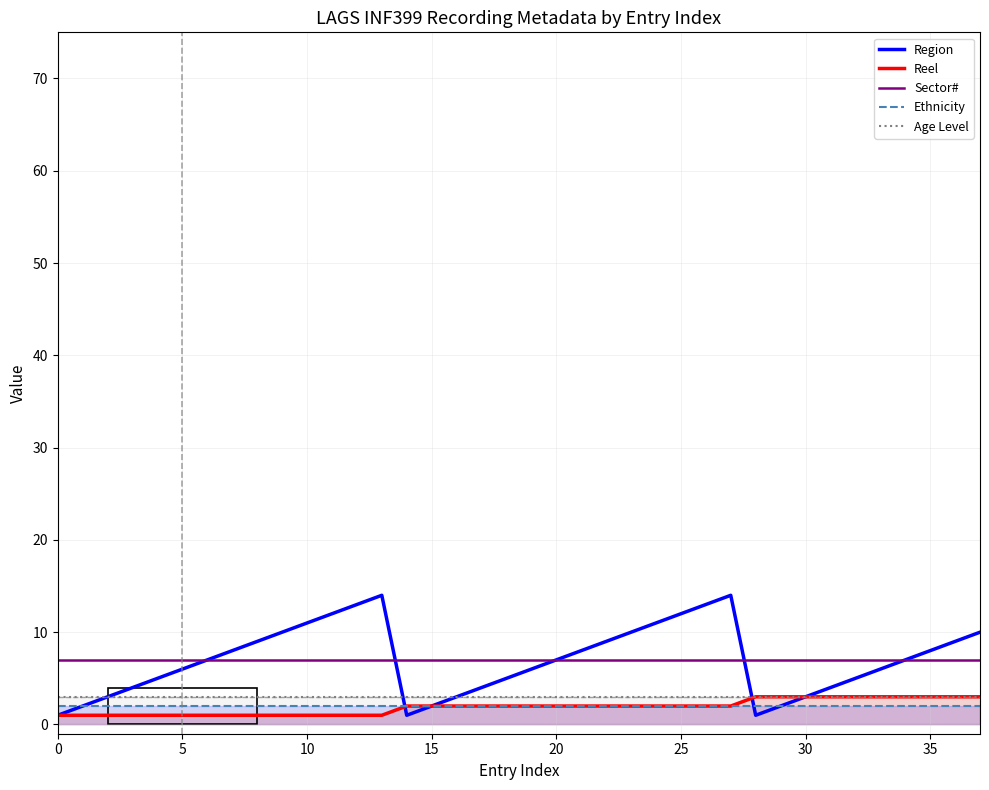

What is the lowest value of the Sector# series?

7